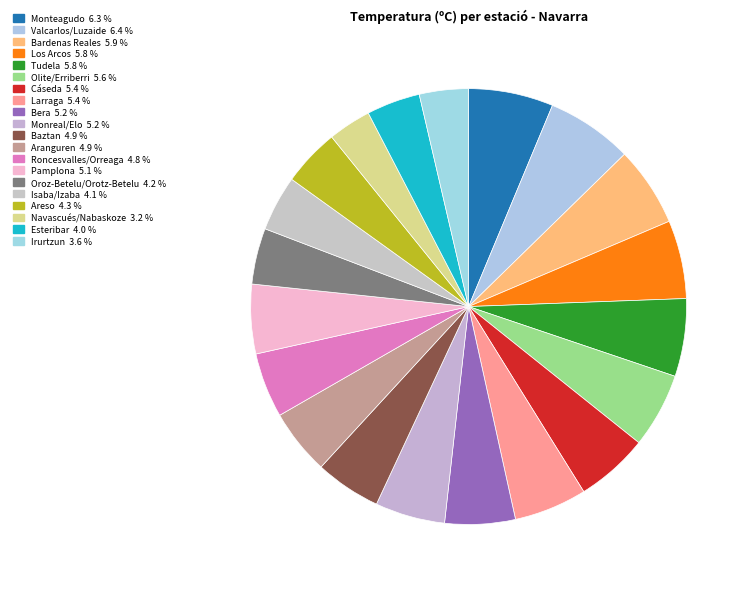

How many segments does this pie chart have?

20